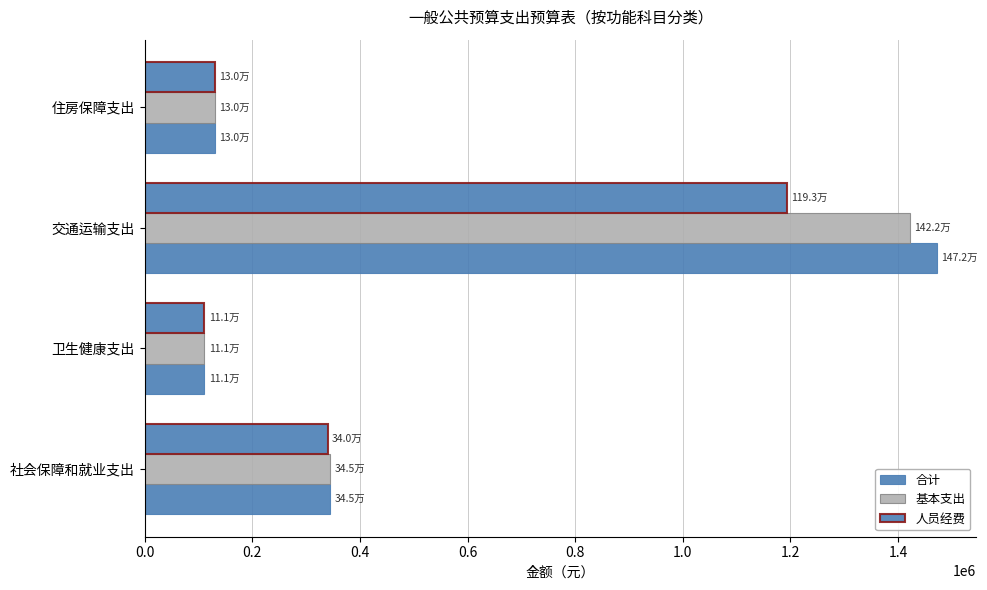

Rank the series by their average value, from lowest to highest.

人员经费, 基本支出, 合计